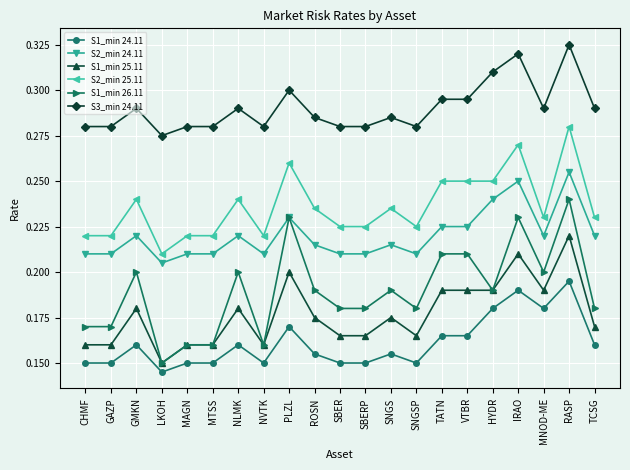

Between PLZL and VTBR, which series saw the biggest shift?

S1_min 26.11